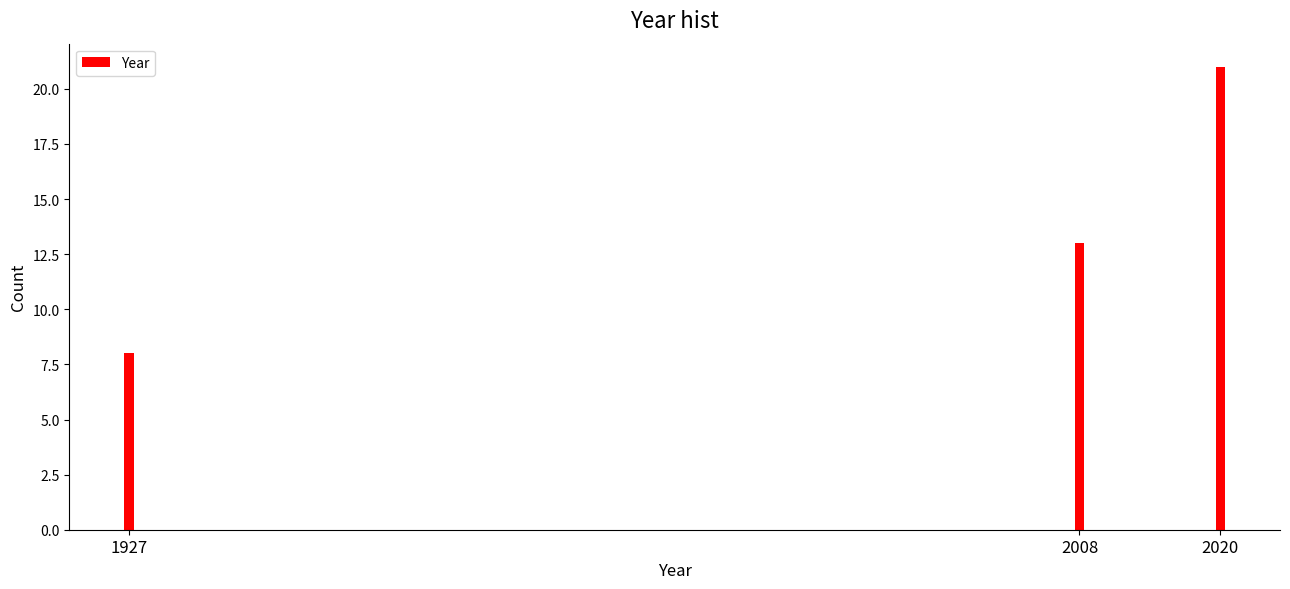

Reading left to right, what are all the values shown in this chart?

8	13	21